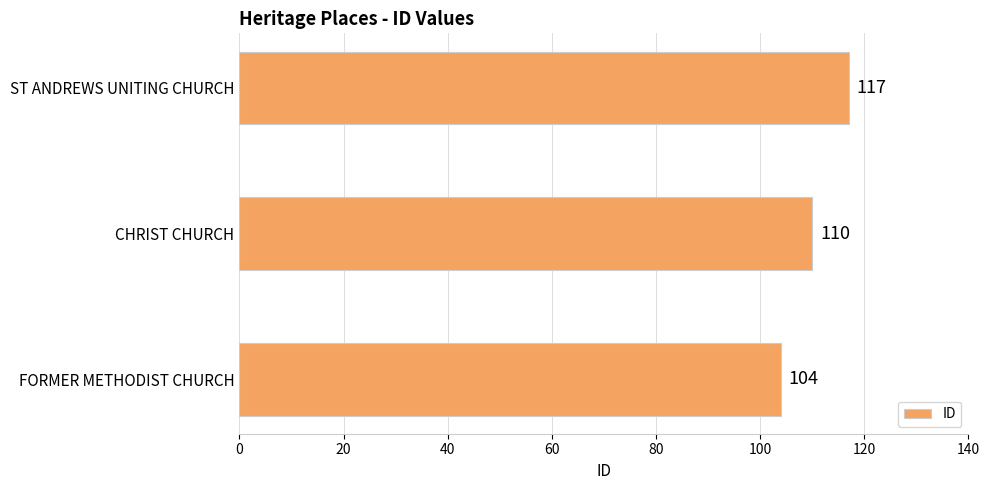

Rank the categories by value from highest to lowest.

ST ANDREWS UNITING CHURCH, CHRIST CHURCH, FORMER METHODIST CHURCH